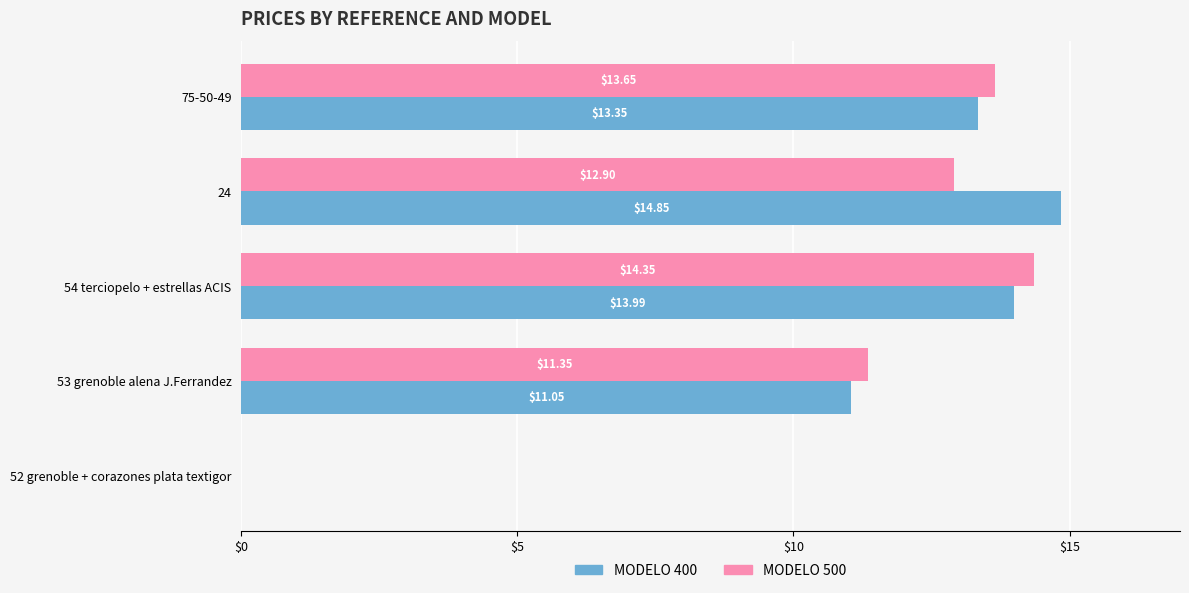

What is the sum of all MODELO 400 values?

53.2